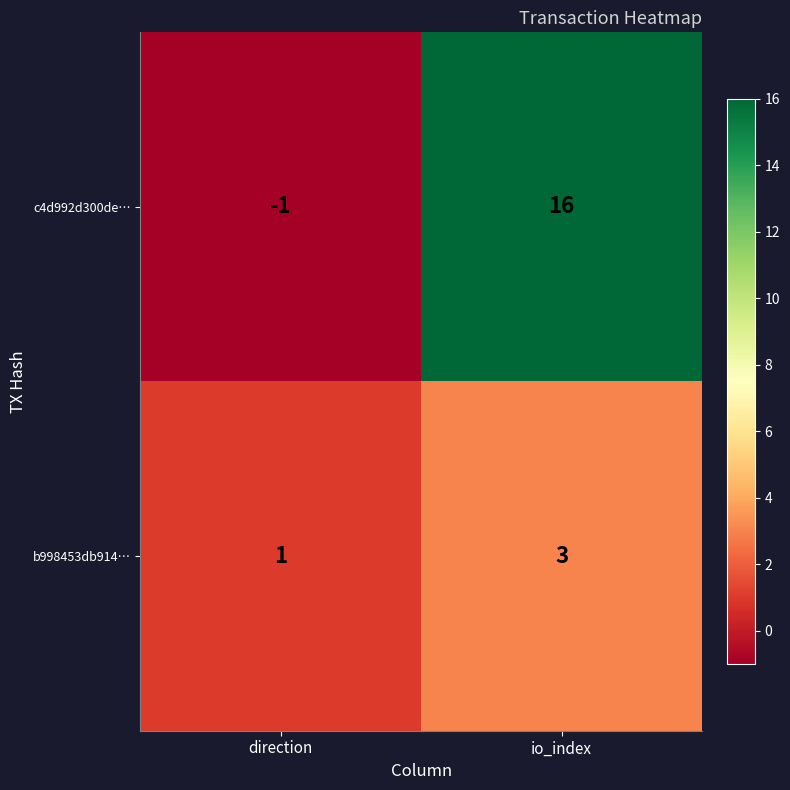

Which series has the largest range (max minus min)?

c4d992d300de…